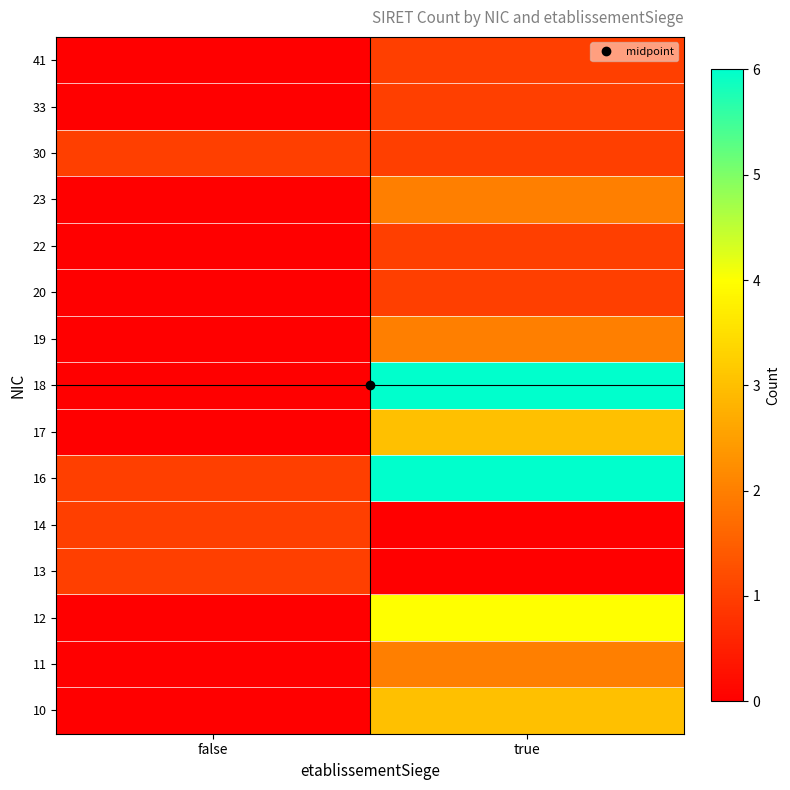

Which has a higher value, false or true?

true